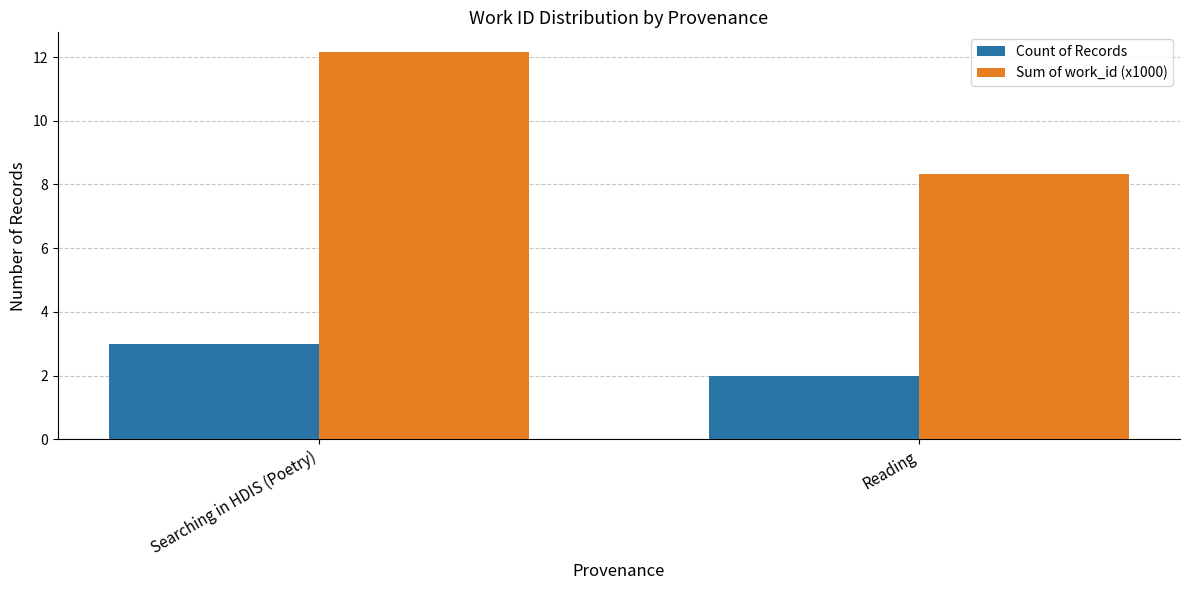

Count the number of categories in the chart.

2